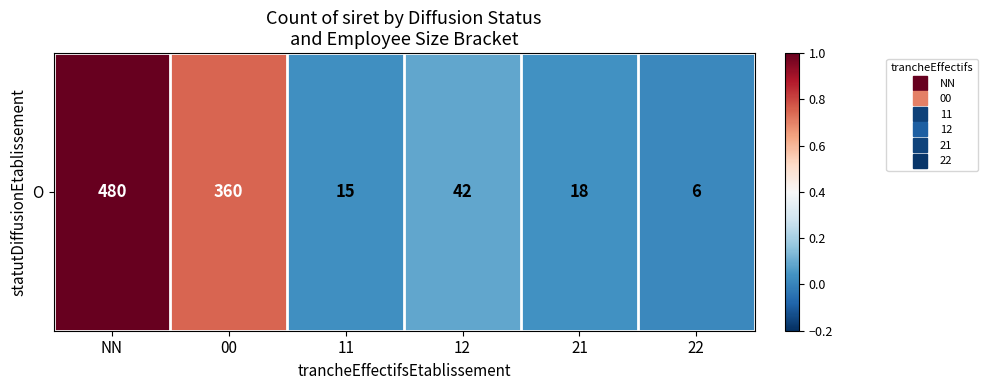

The value at 11 is 0.0. True or false?

True